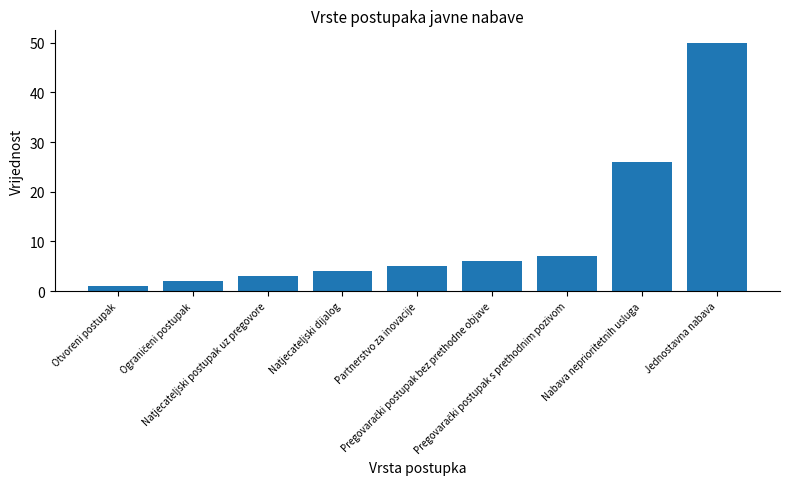

How many bars are there in total?

9